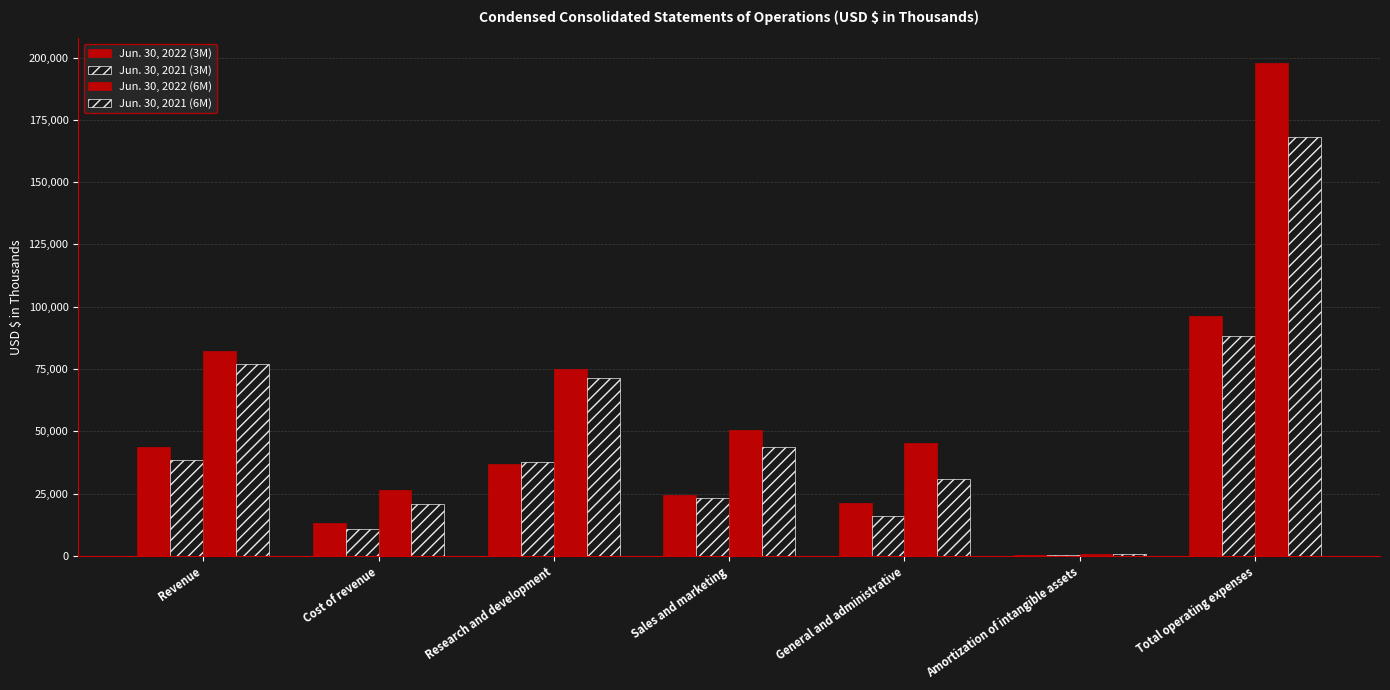

What is the average value of the Jun. 30, 2021 (3M) series?

30721